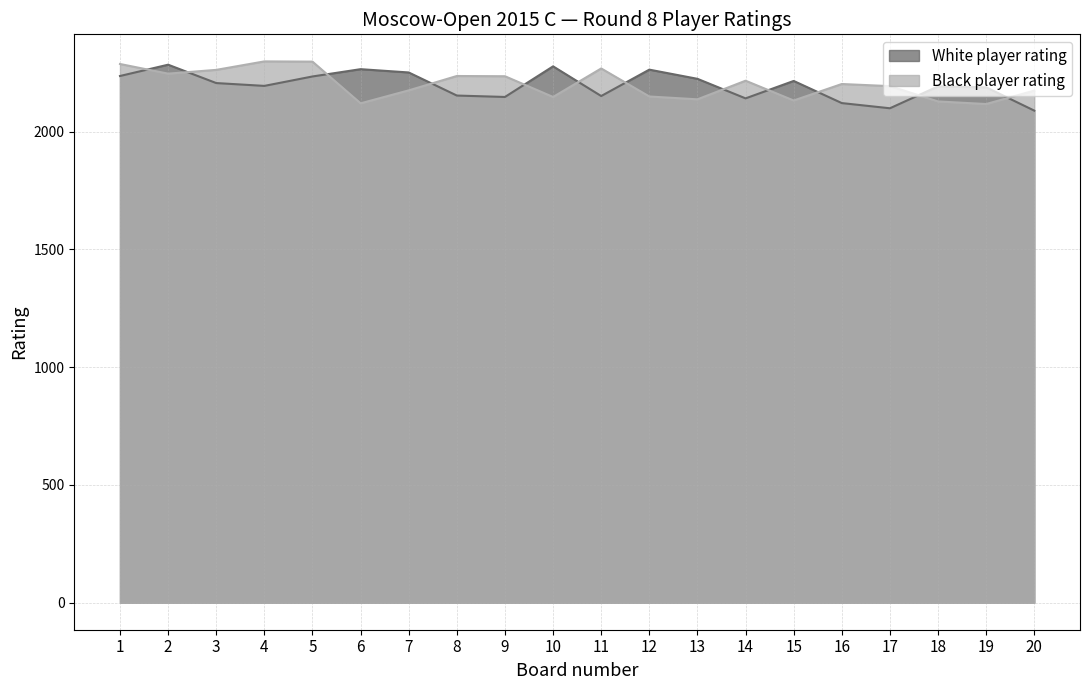

Between 19 and 6, which is larger?

6